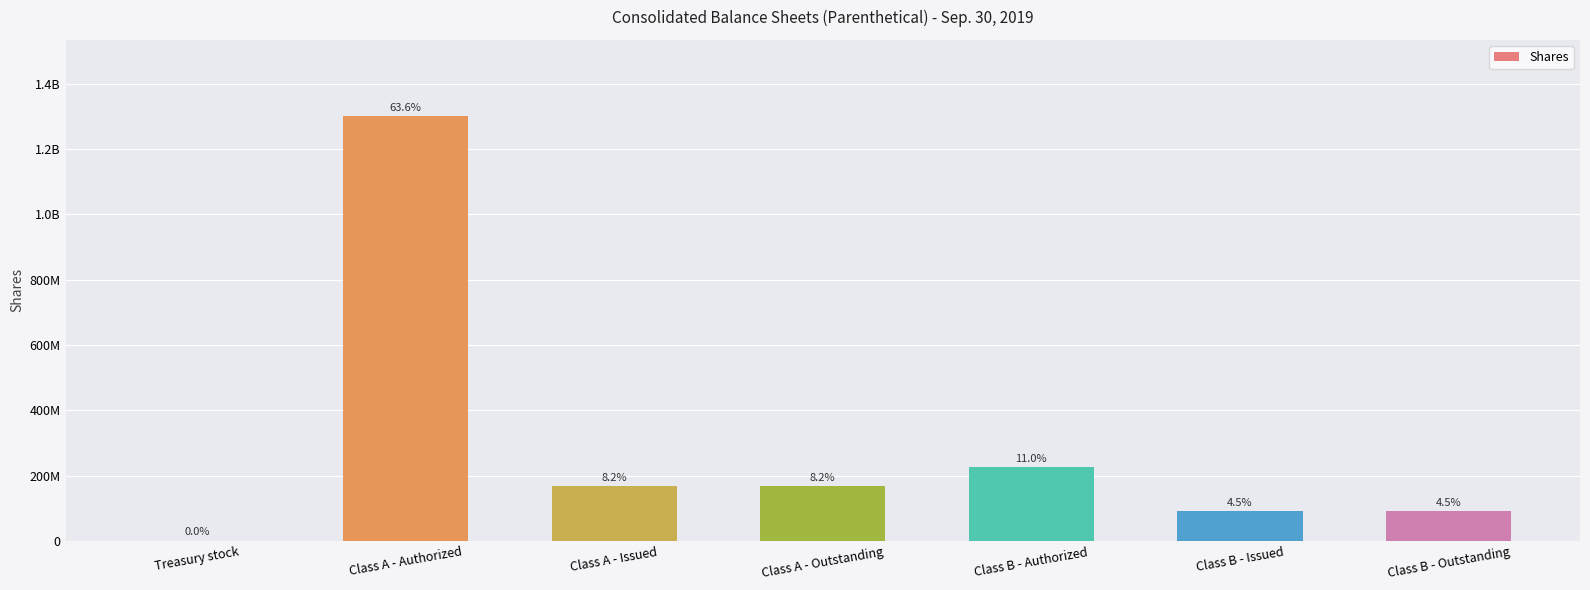

At which category does the chart reach its minimum across all series?

Treasury stock